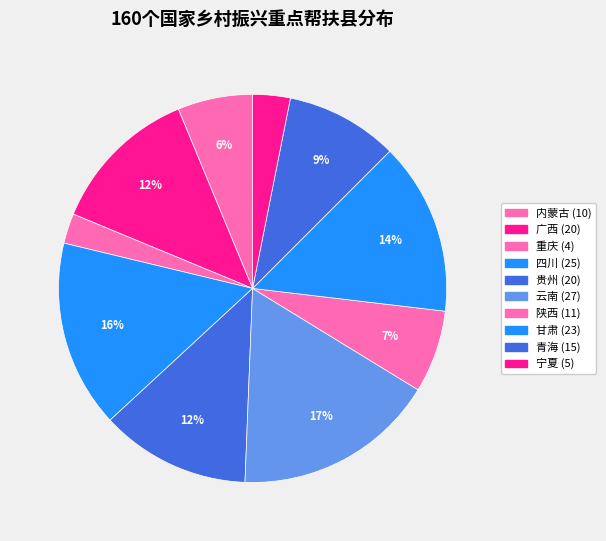

How many segments does this pie chart have?

10